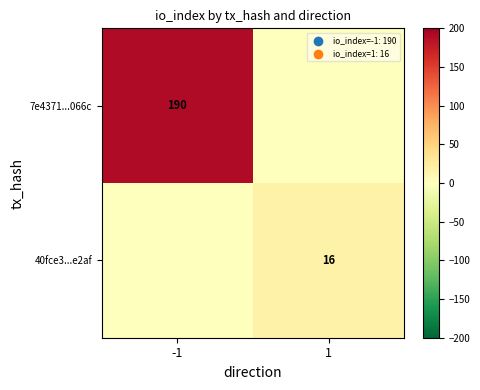

The value of 7e4371...066c at -1 is 190. True or false?

True